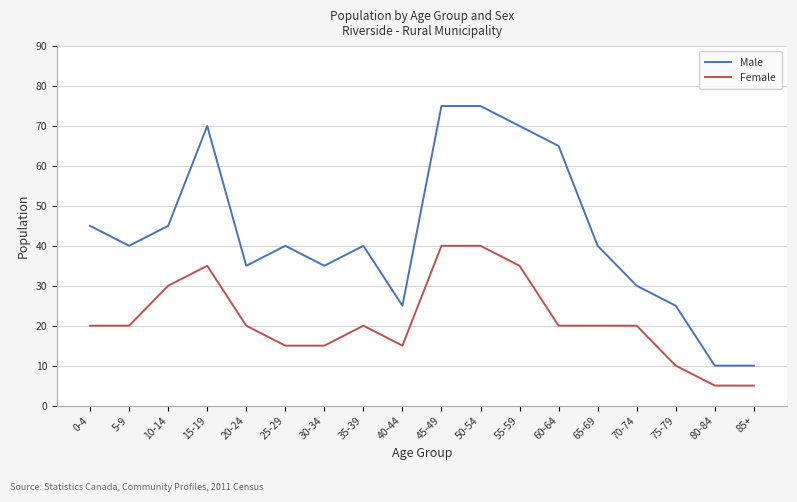

What is the difference between the maximum and minimum values in the Male series?

65